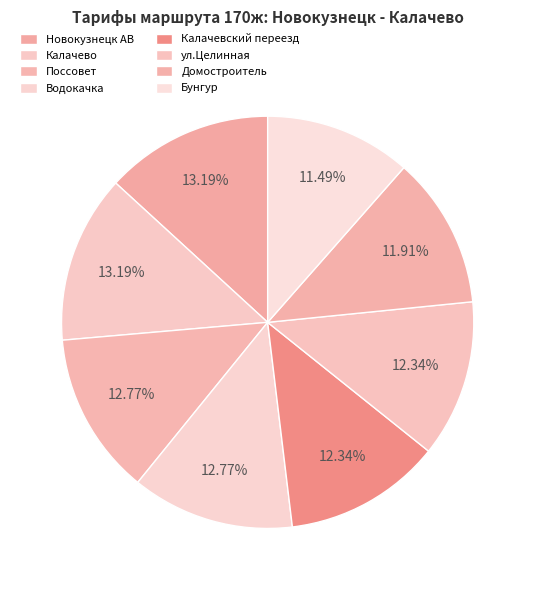

What percentage is NOT represented by ул.Целинная?

87.7%